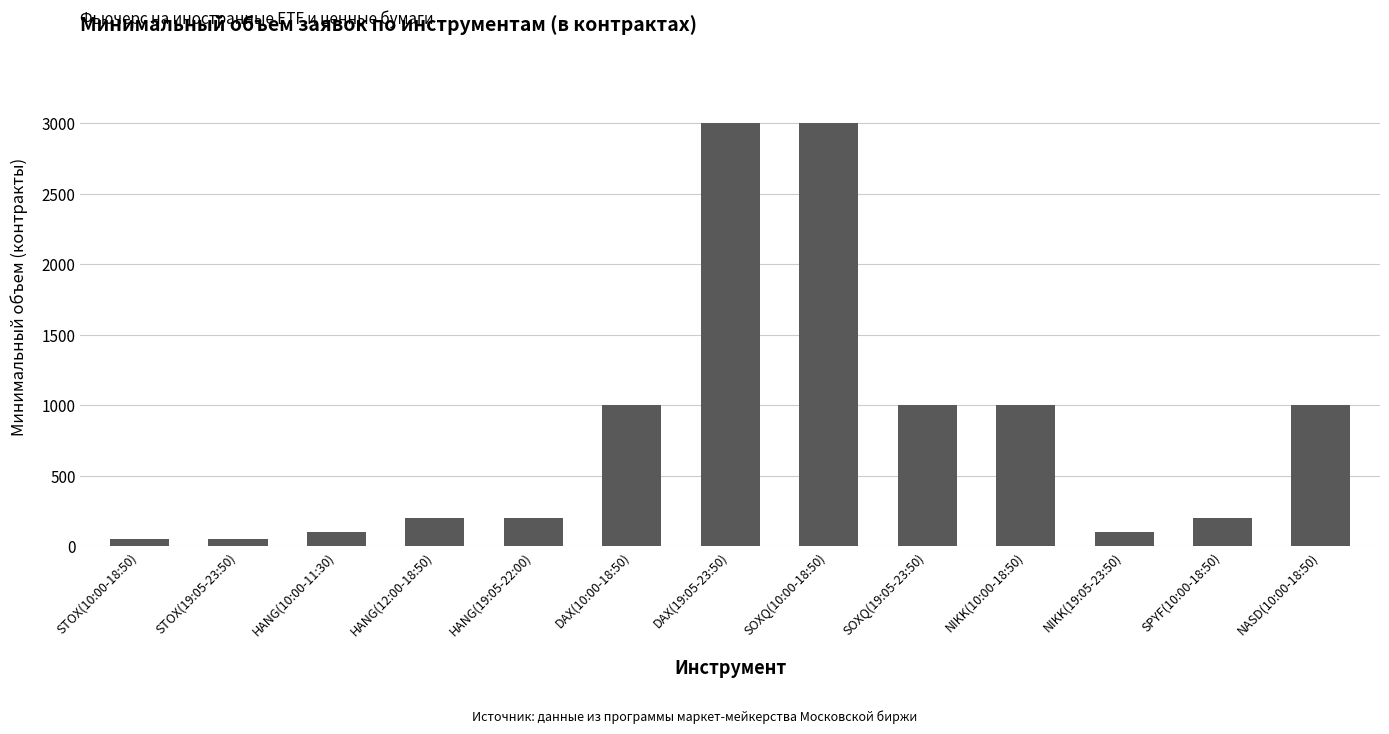

Count the number of categories in the chart.

13